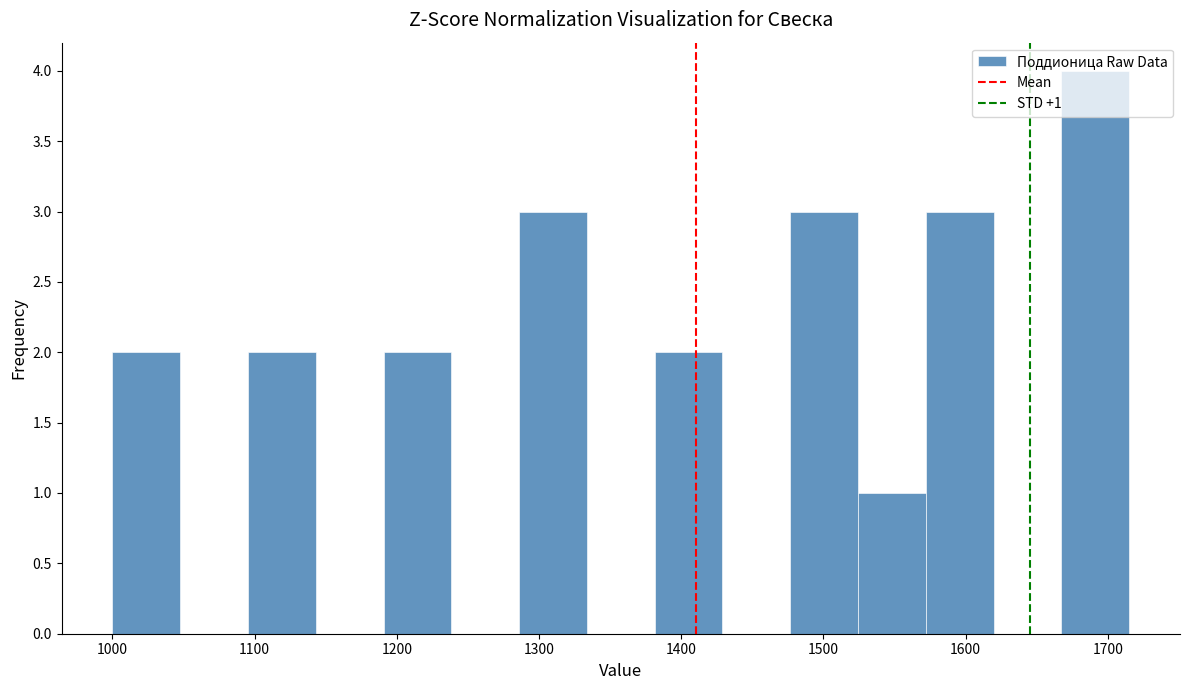

Over which range of the x-axis is the bar tallest?

1670 to 1720